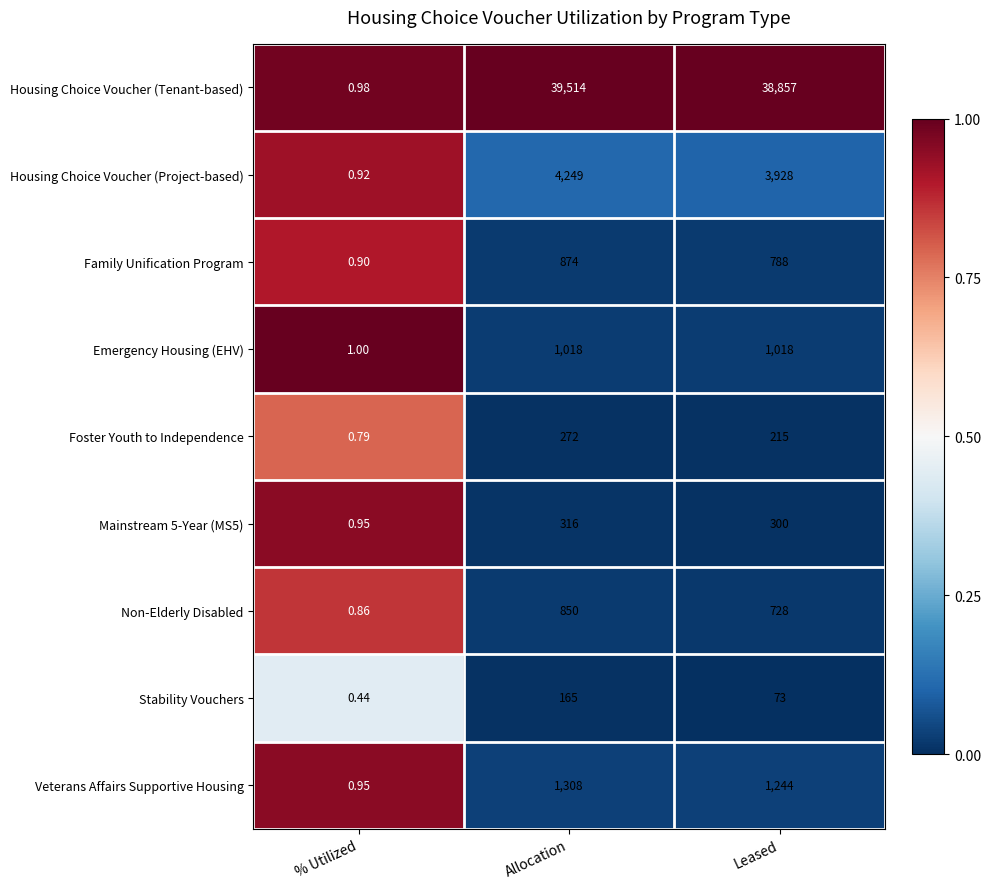

Which series has the largest total across all categories?

Housing Choice Voucher (Tenant-based)